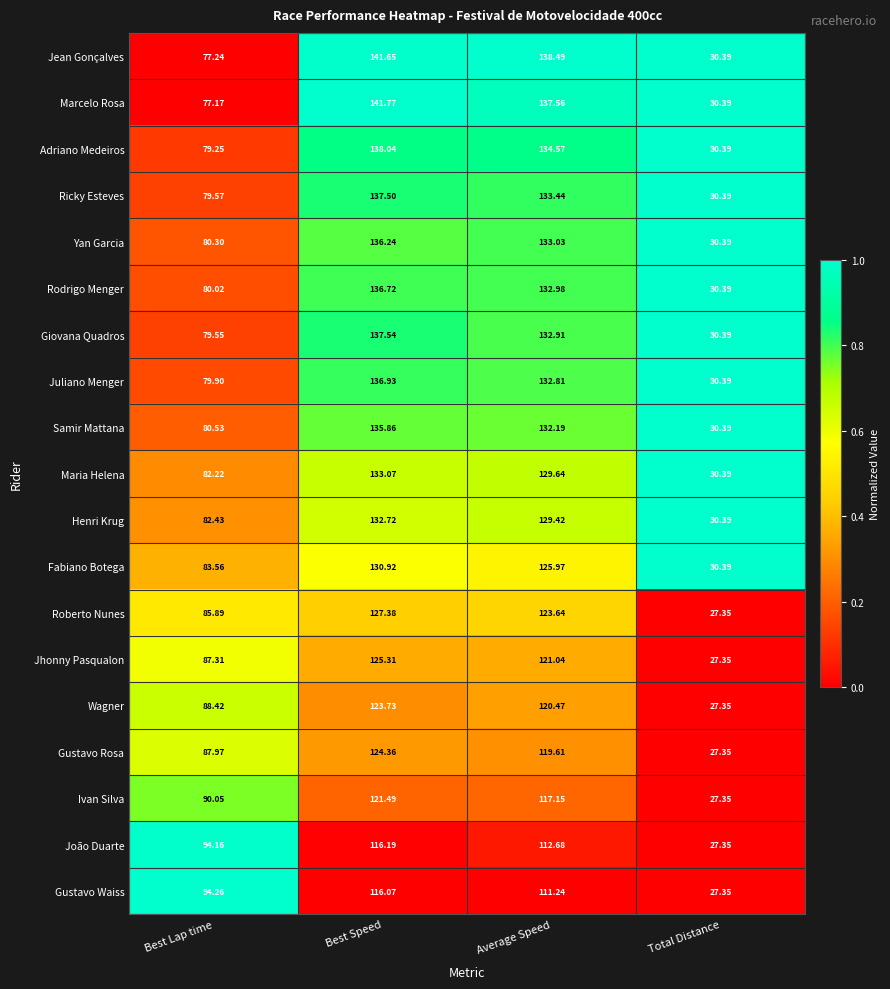

Which series has the largest total across all categories?

Jean Gonçalves